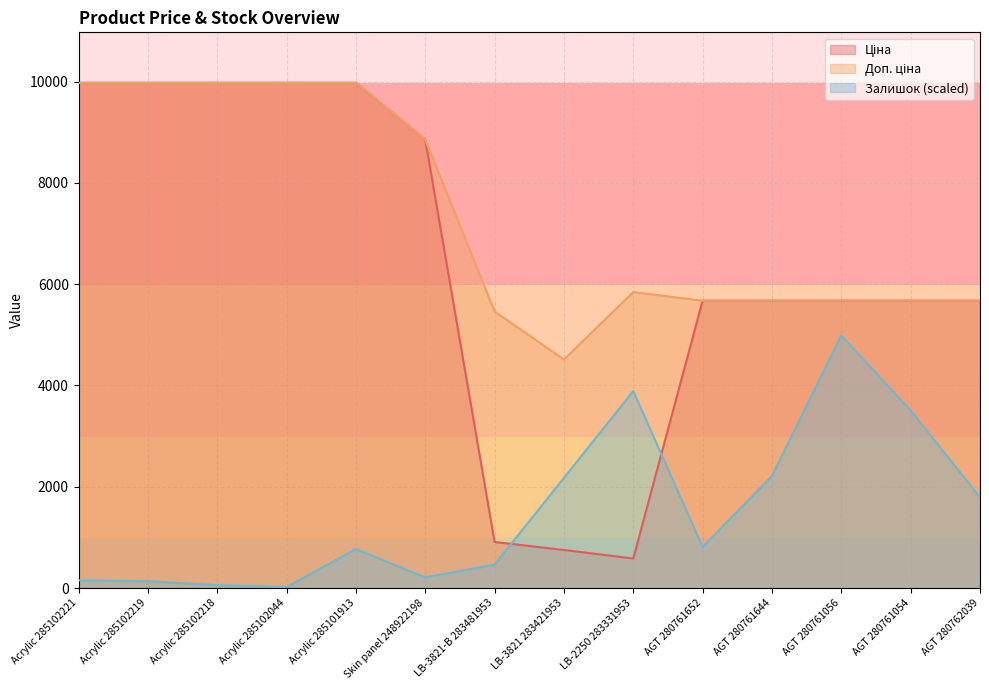

The value of Ціна at Skin panel 248922198 is 8856.7. True or false?

True